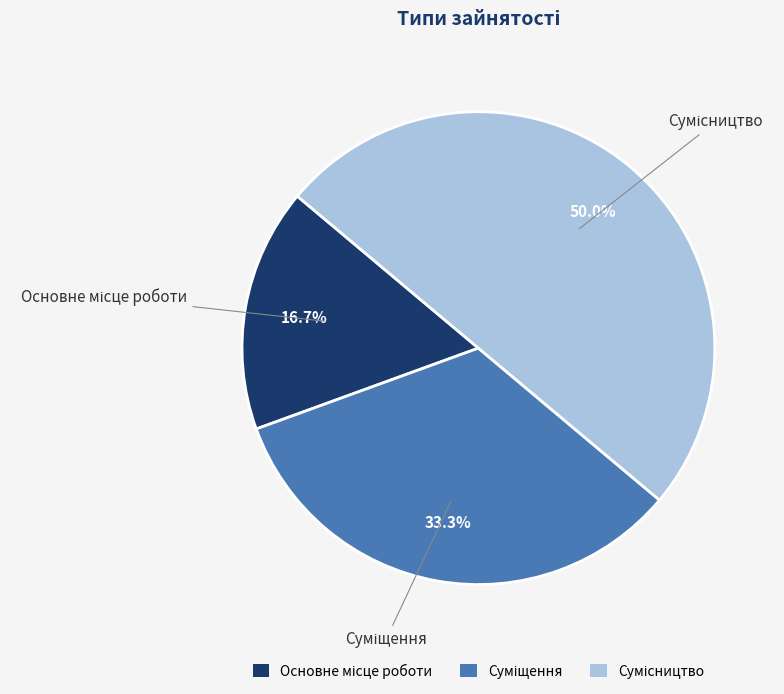

The Основне місце роботи slice represents 12% of the pie. True or false?

False